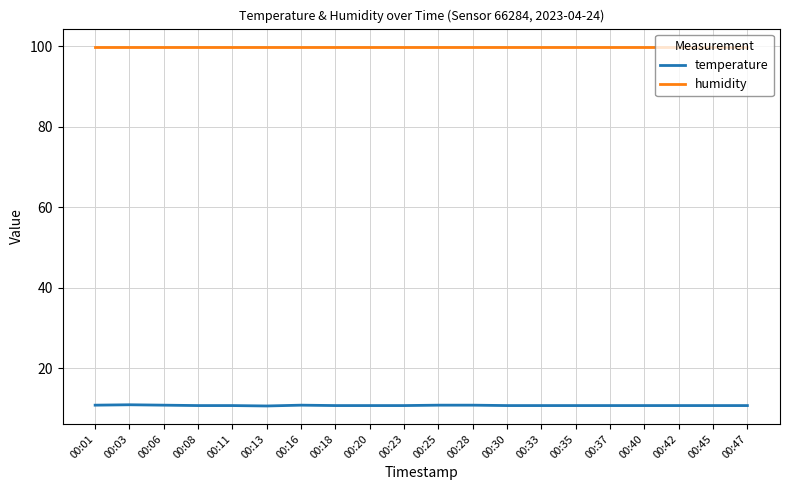

What is the sum of the temperature values at 00:01 and 00:11?

21.5